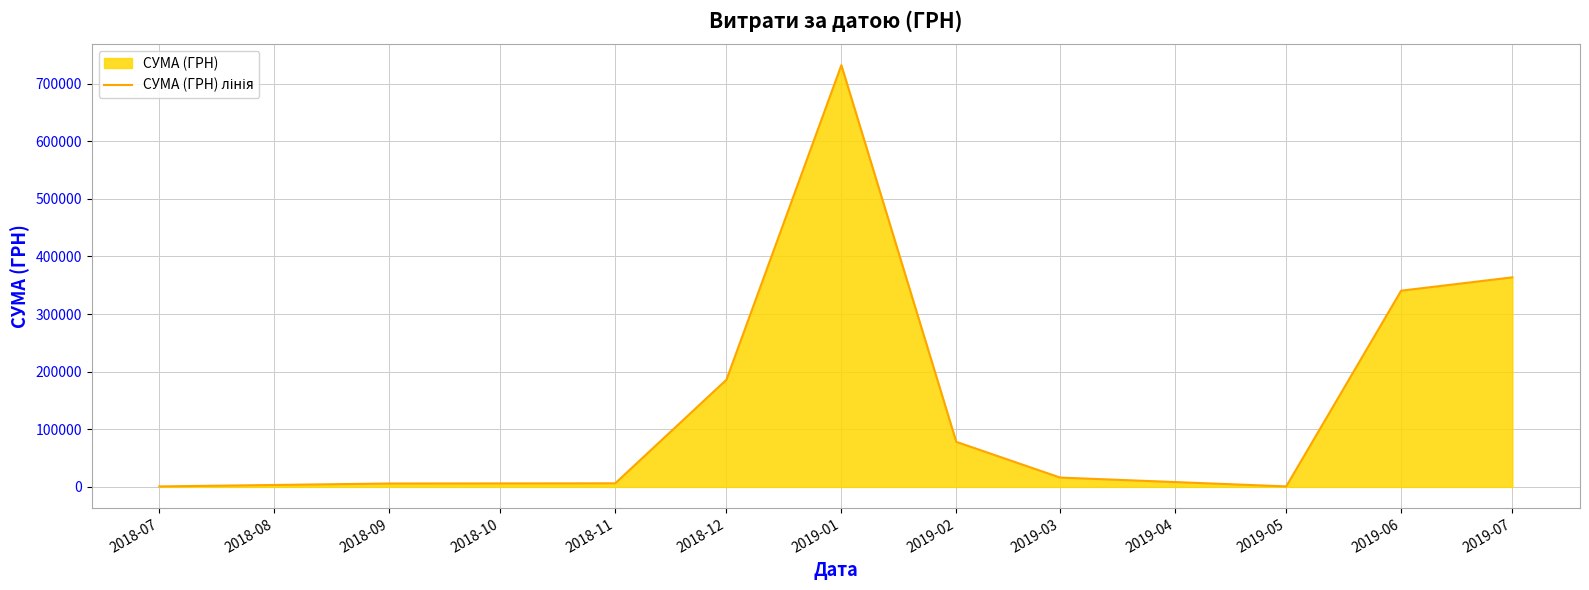

What position from the left is 2019-07?

10